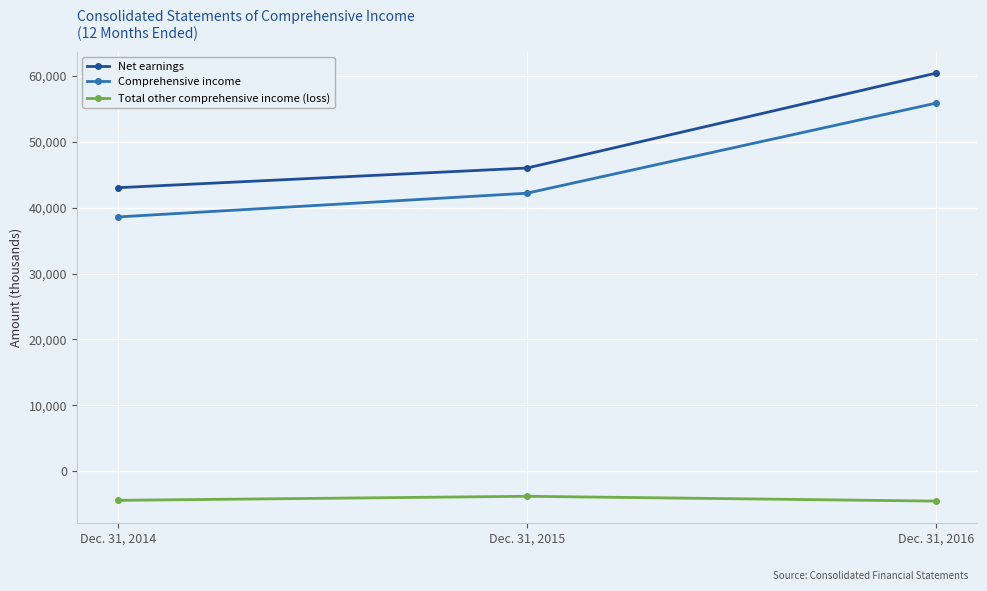

The Total other comprehensive income (loss) series shows -4438 at Dec. 31, 2014. True or false?

True